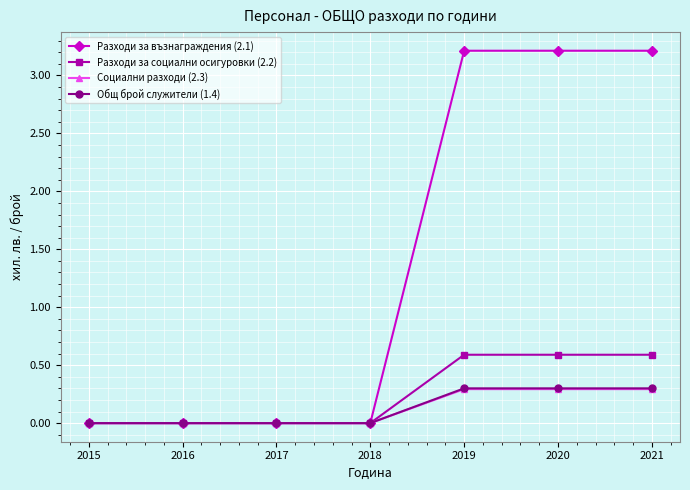

Count the number of data series in this chart.

4